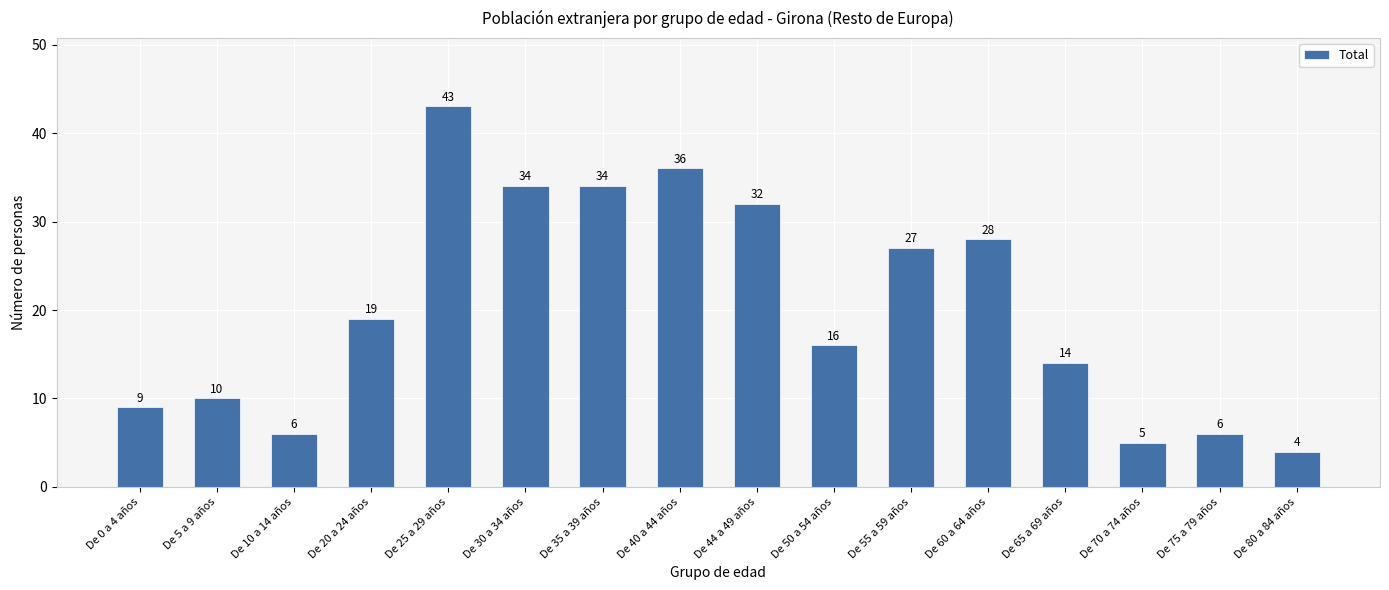

The chart shows a value of 4 at De 5 a 9 años. True or false?

False